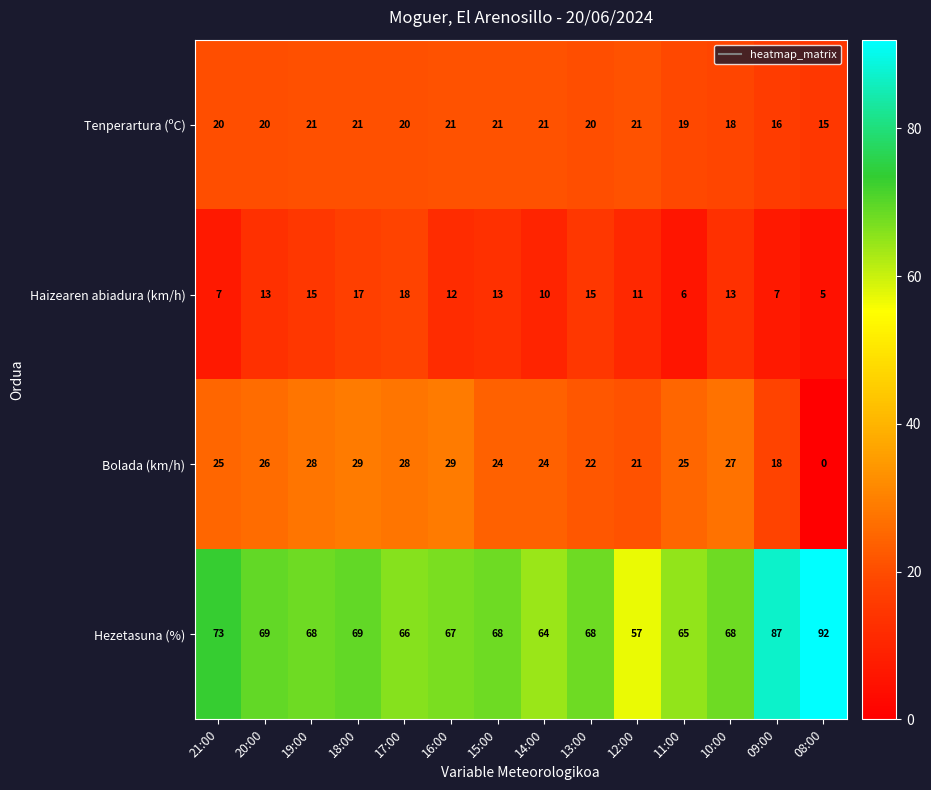

At 13:00, list the series in order from smallest to largest.

Haizearen abiadura (km/h), Tenperartura (ºC), Bolada (km/h), Hezetasuna (%)